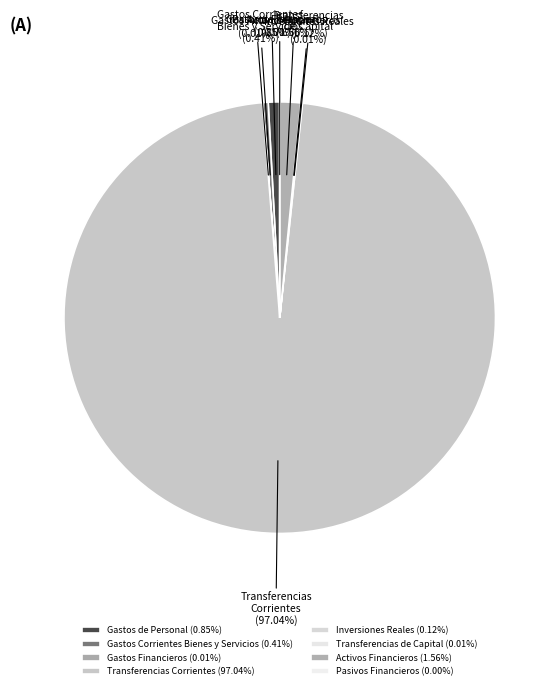

Does TRANSFERENCIAS CORRIENTES account for over 50% of the chart?

Yes